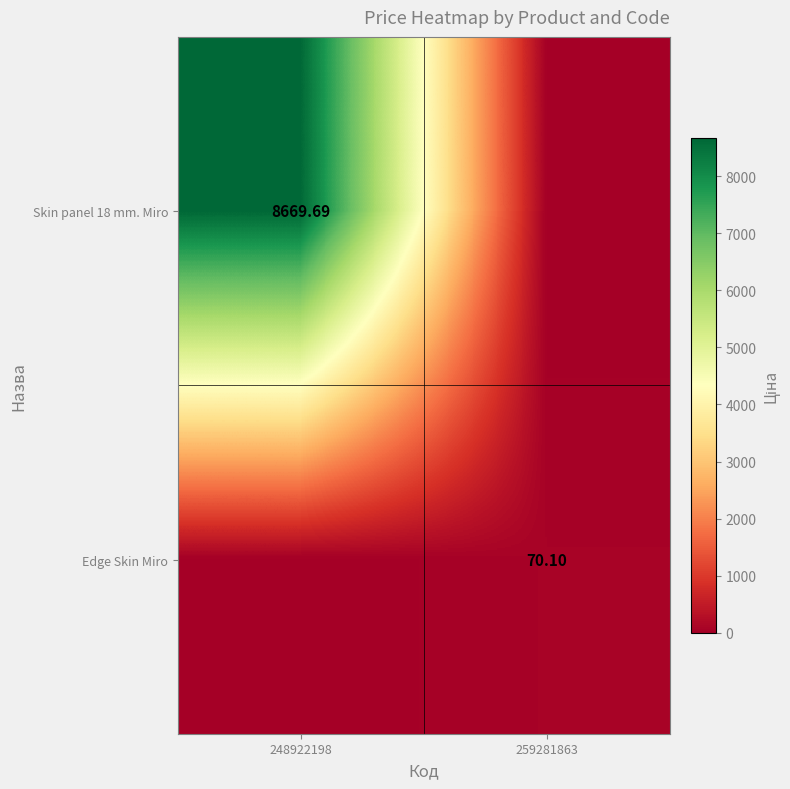

At which category is the sum across all series the highest?

248922198